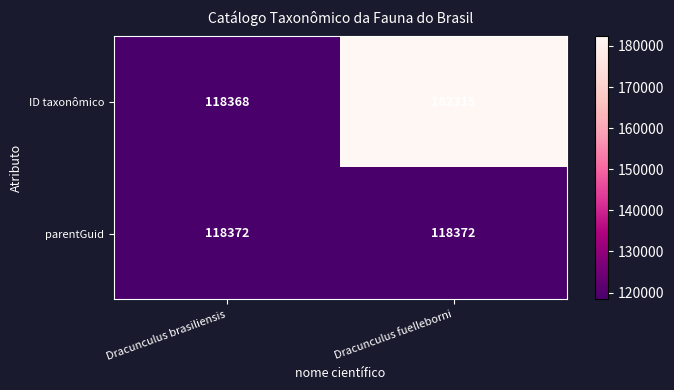

At which category does the chart reach its minimum across all series?

Dracunculus brasiliensis